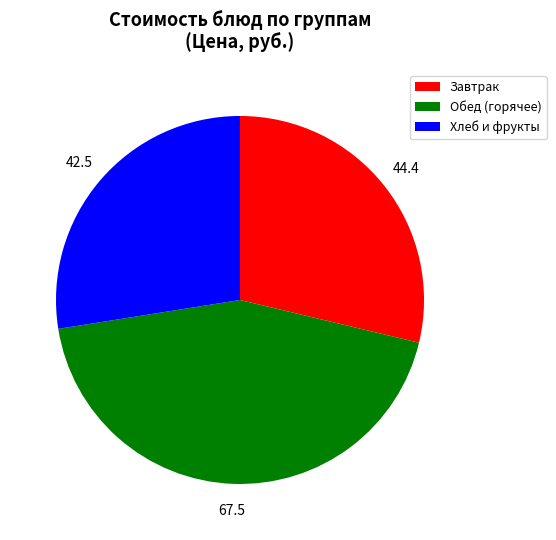

Is there any slice that represents more than half of the pie?

No